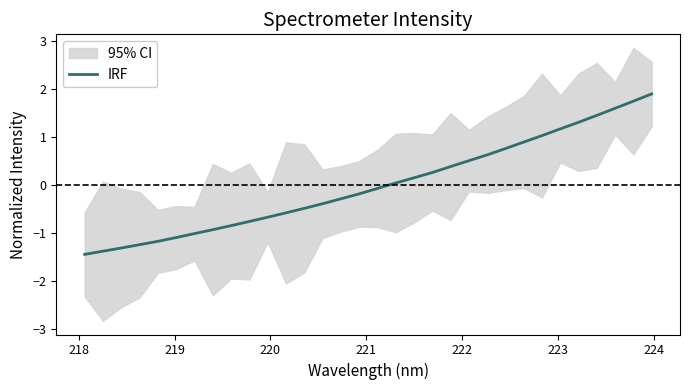

What is the lowest value of the IRF series?

-1.4